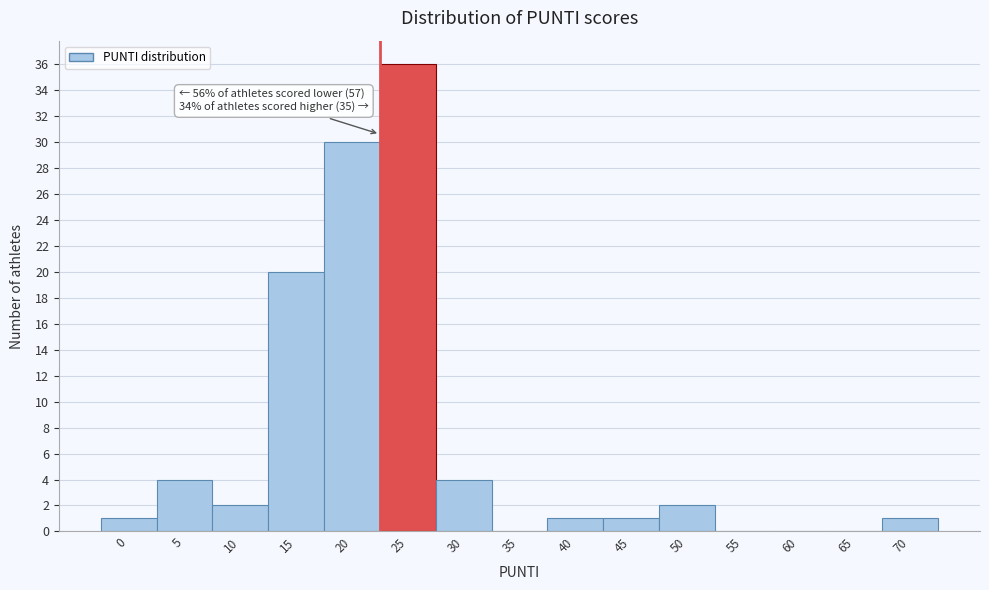

Reading right to left, what are all the values shown in this chart?

70=1	65=0	60=0	55=0	50=2	45=1	40=1	35=0	30=4	25=36	20=30	15=20	10=2	5=4	0=1